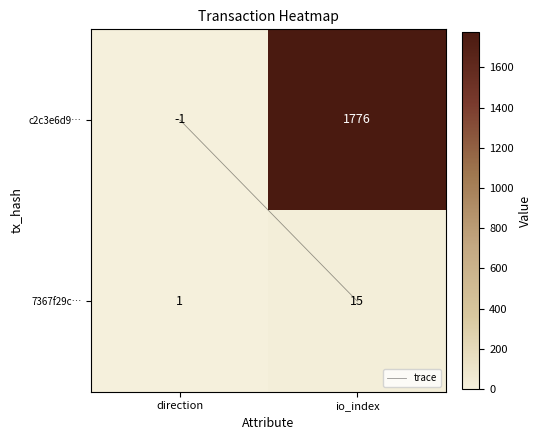

Reading left to right, what are all the values shown in this chart?

c2c3e6d9…: direction=-1	io_index=1776
7367f29c…: direction=1	io_index=15